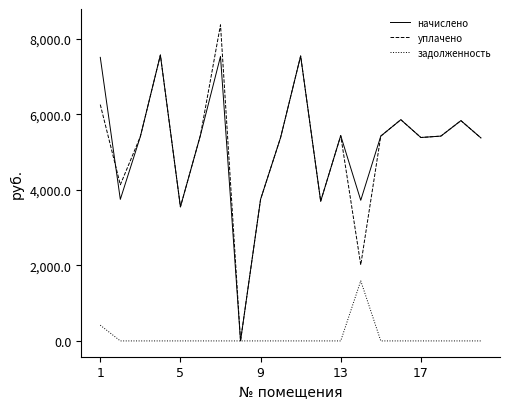

Which series has the widest spread of values?

уплачено